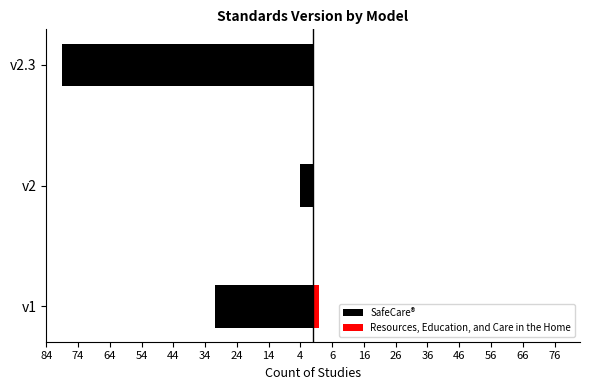

How many values in the Resources, Education, and Care in the Home series exceed 0?

1